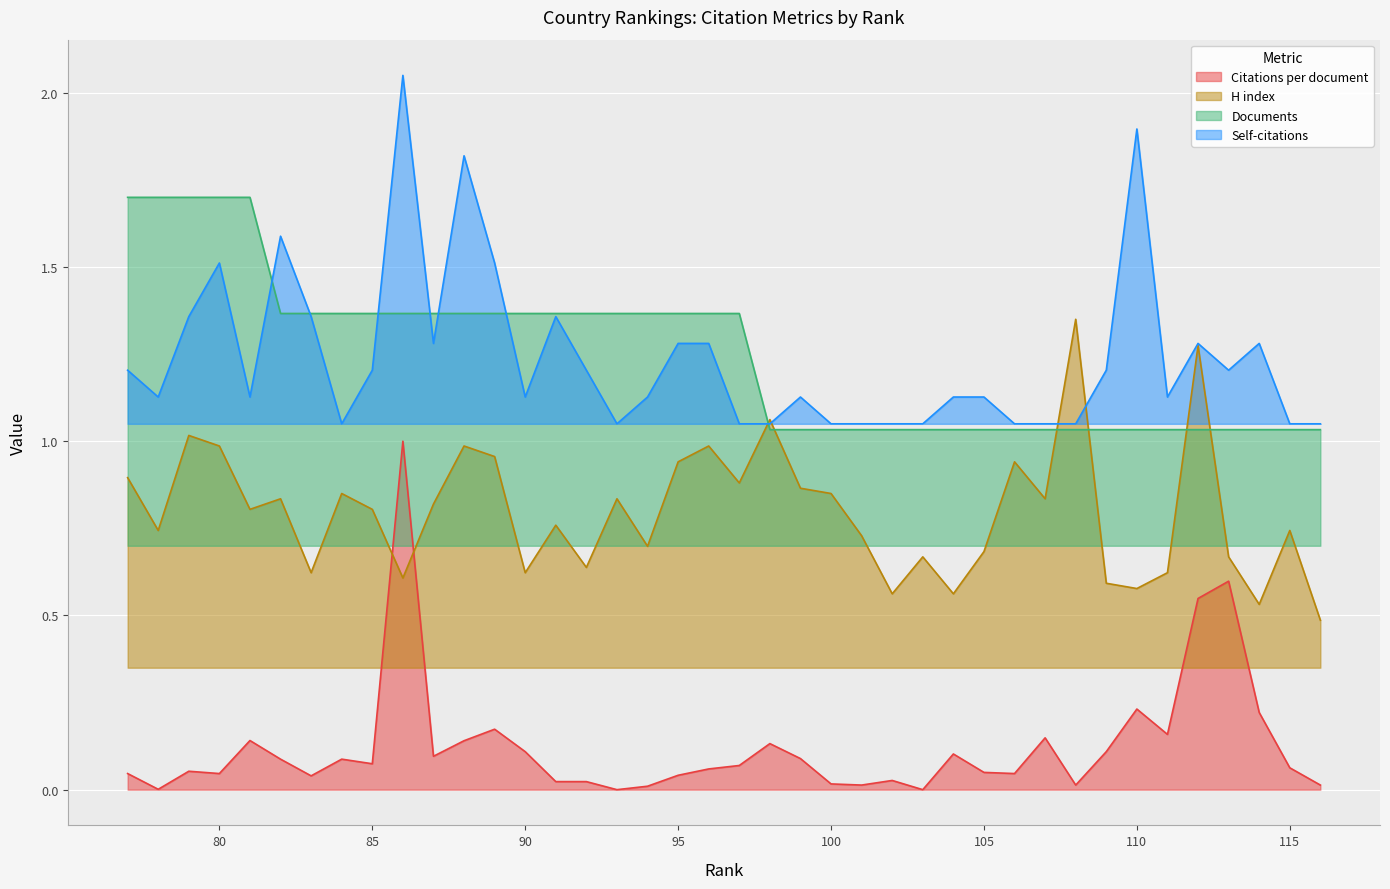

At which label is Documents closest to 1?

116